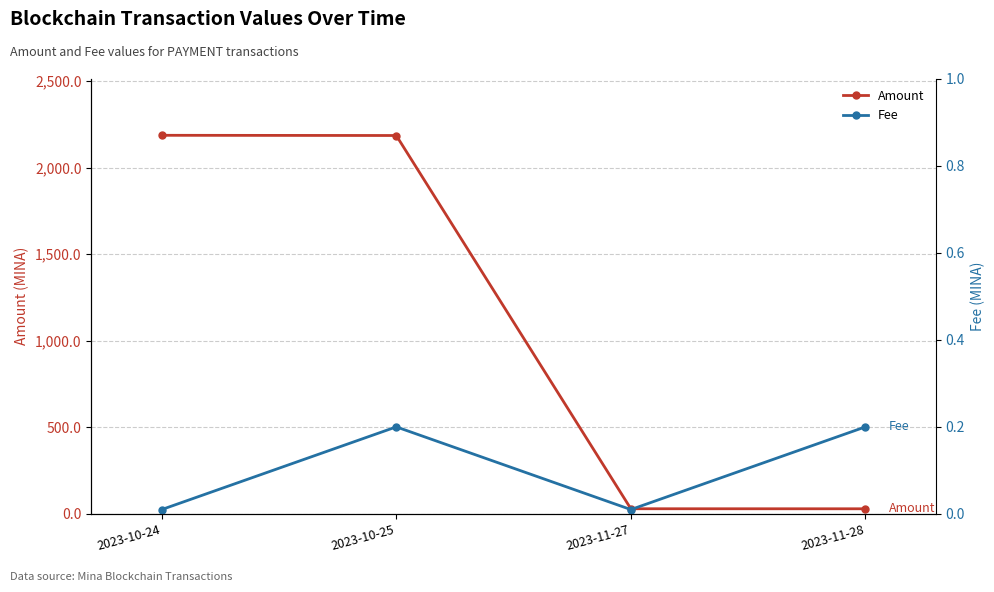

Which category has the lowest value across all series?

2023-10-24